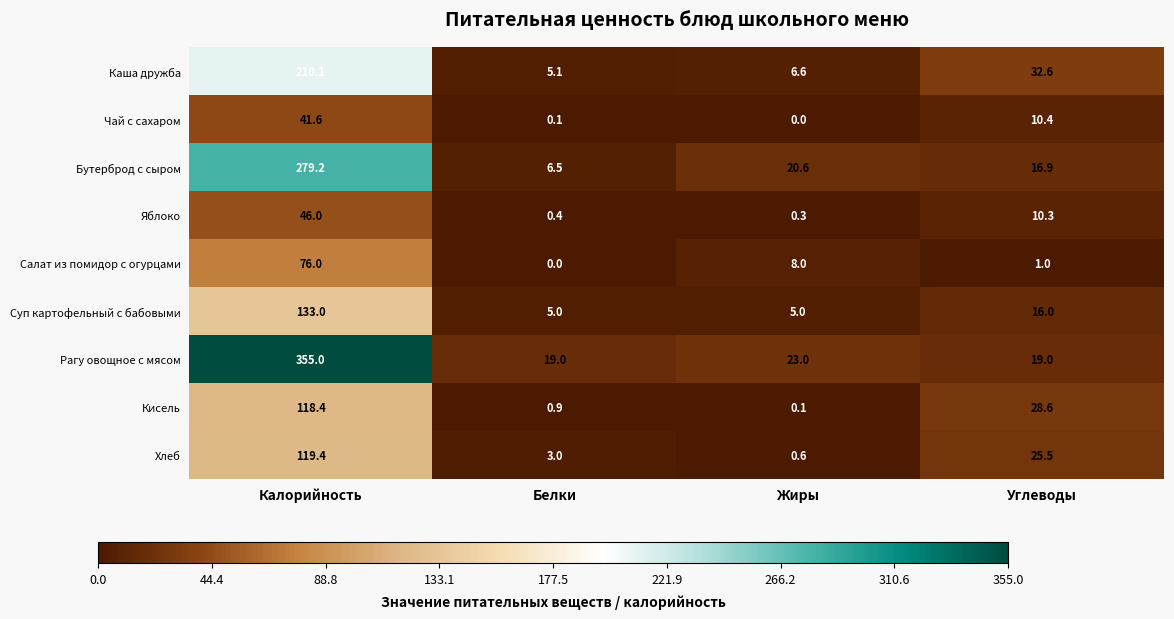

At which label does Кисель first exceed 28?

Калорийность